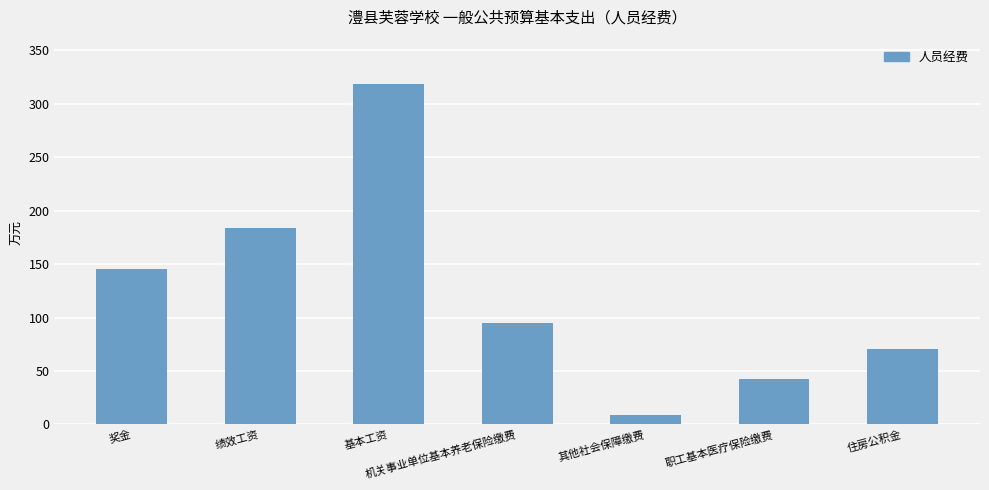

What is the ratio of the value at 机关事业单位基本养老保险缴费 to the value at 职工基本医疗保险缴费?

2.2